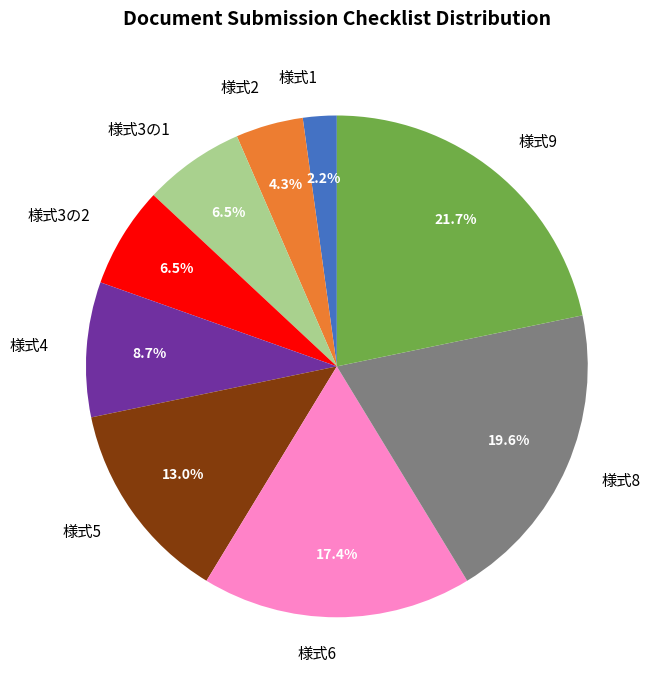

How many segments does this pie chart have?

9